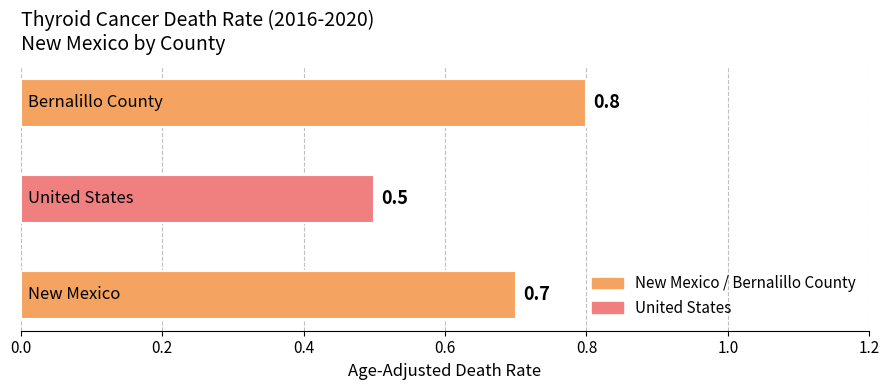

What is the sum of all values?

2.0